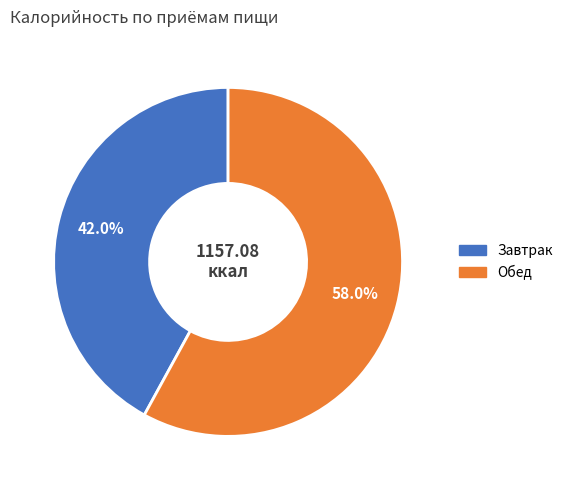

Is it true that Завтрак is 42% of the pie?

True